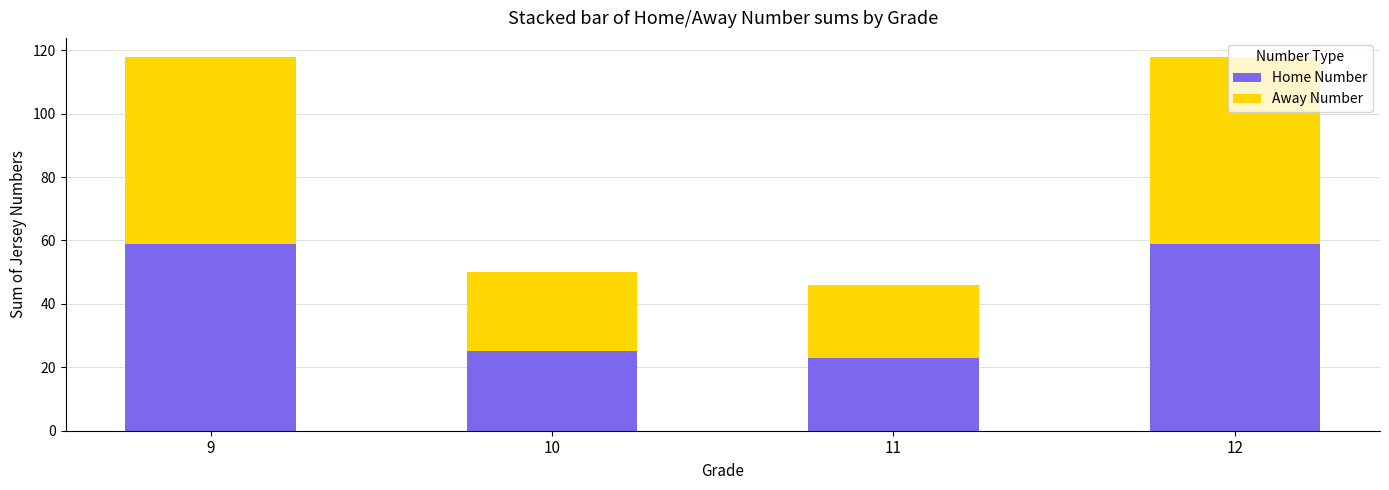

The Home Number series shows 105 at 9. True or false?

False